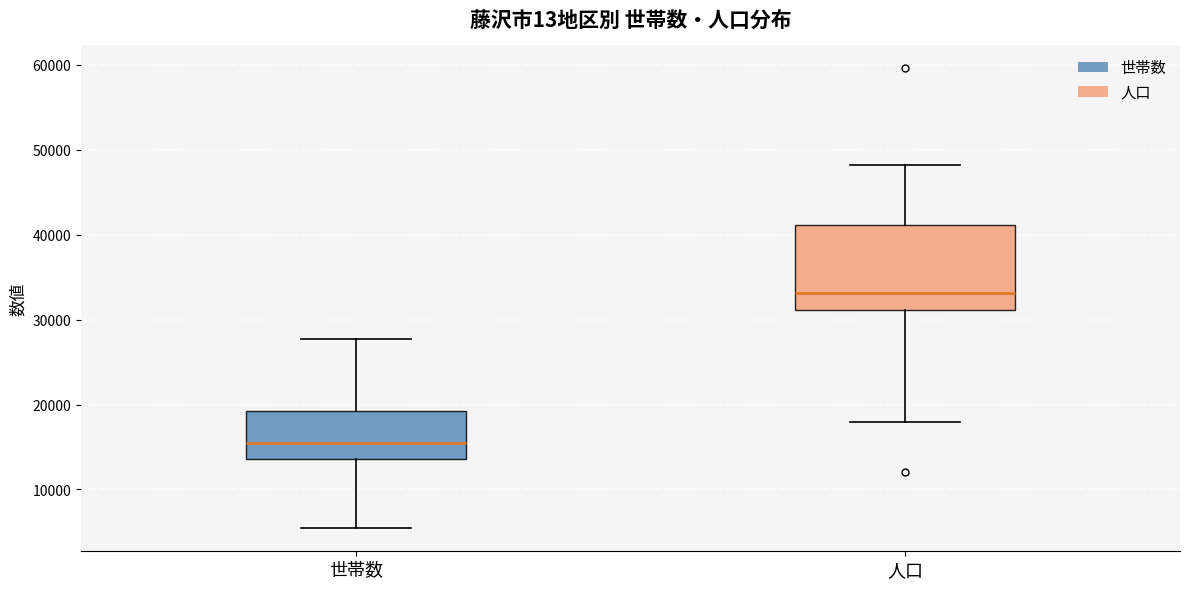

Reading left to right, read every box against the y-axis: the position of its median line, the range the box covers, and the ends of its whiskers. The values are not printed on the chart, so give them approximately, as read against the axis.

世帯数: median 15000, box 14000 to 19000, whiskers 5000 to 28000
人口: median 33000, box 31000 to 41000, whiskers 18000 to 48000